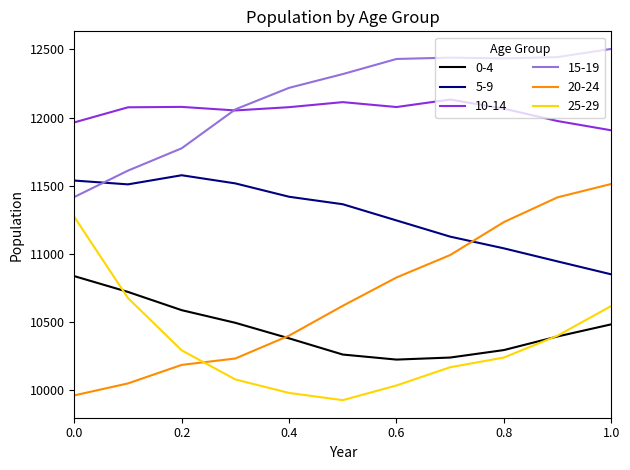

What is the lowest value of the 25-29 series?

9924